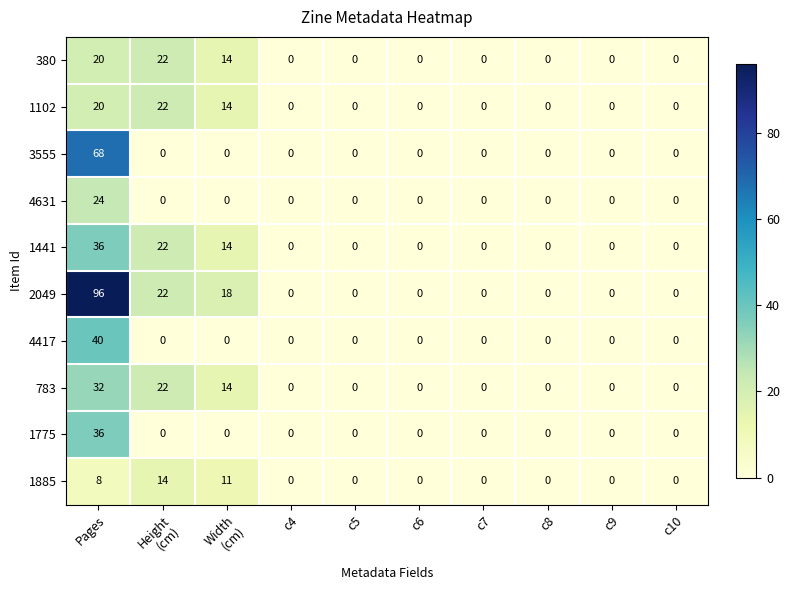

What is the sum of all 1775 values?

36